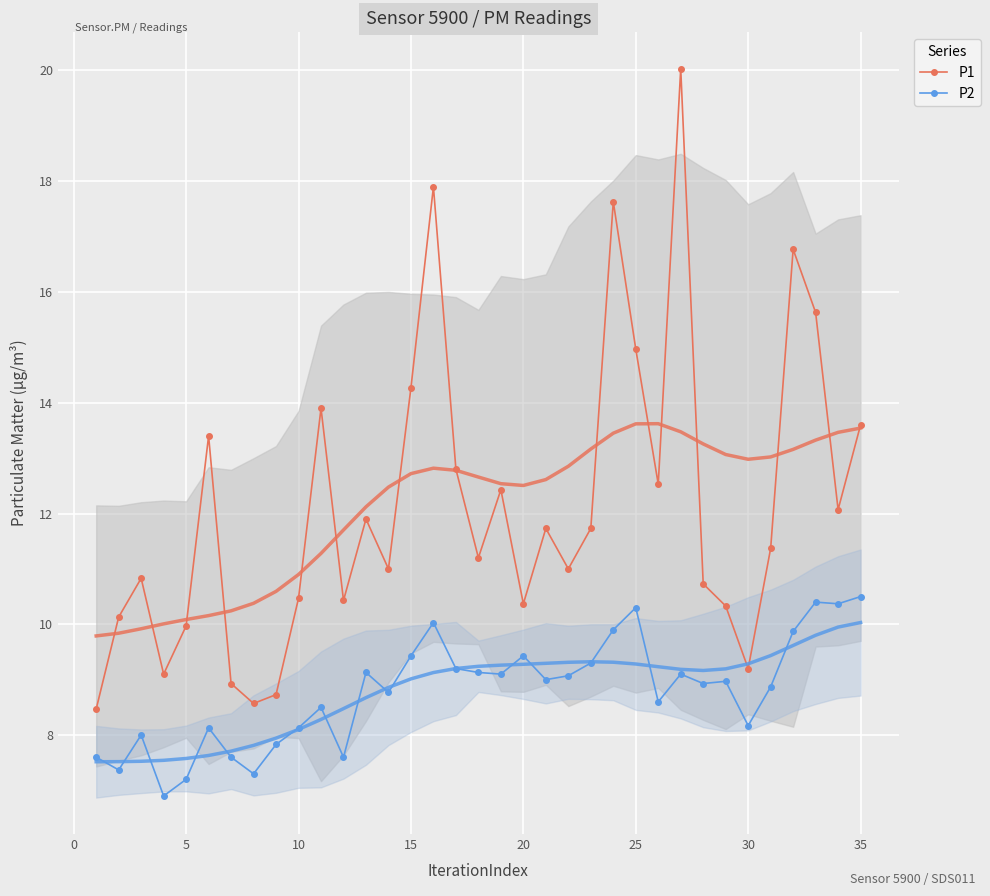

True or false: P2 and P1 cross at least once.

False